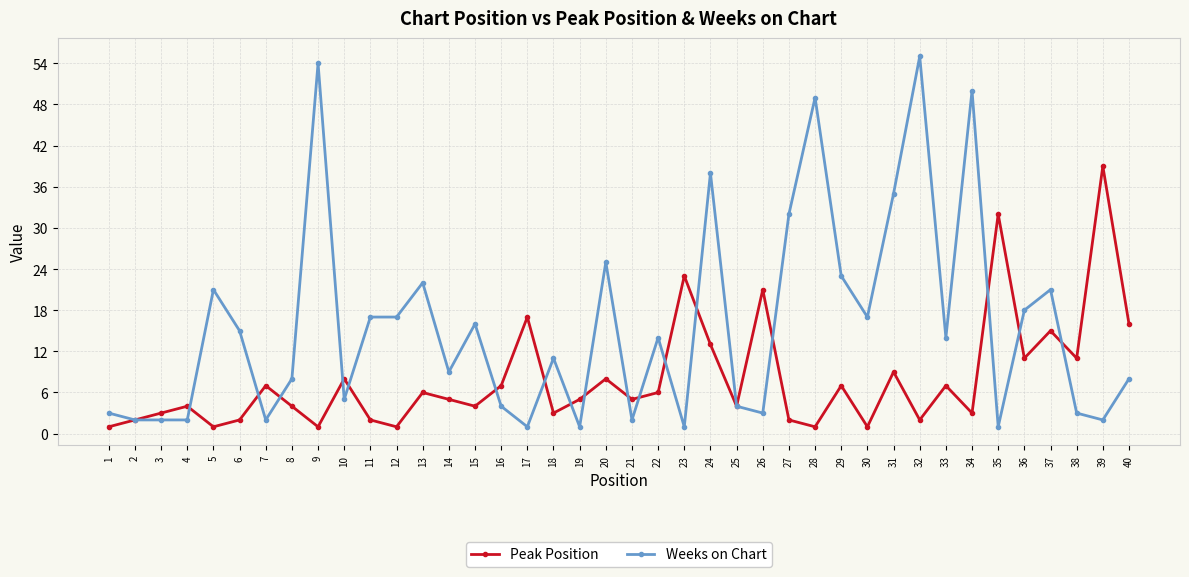

Count the number of categories in the chart.

40